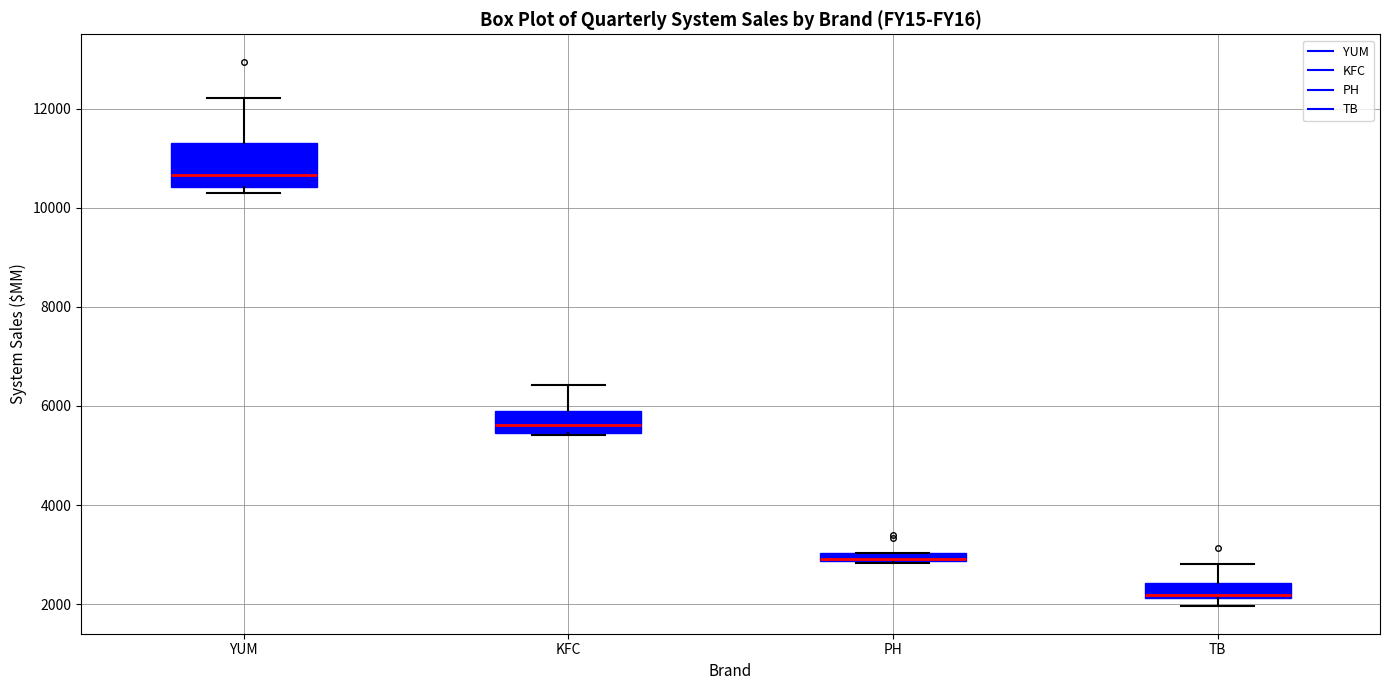

Comparing the boxes themselves (not the whiskers), which one is the tallest?

YUM